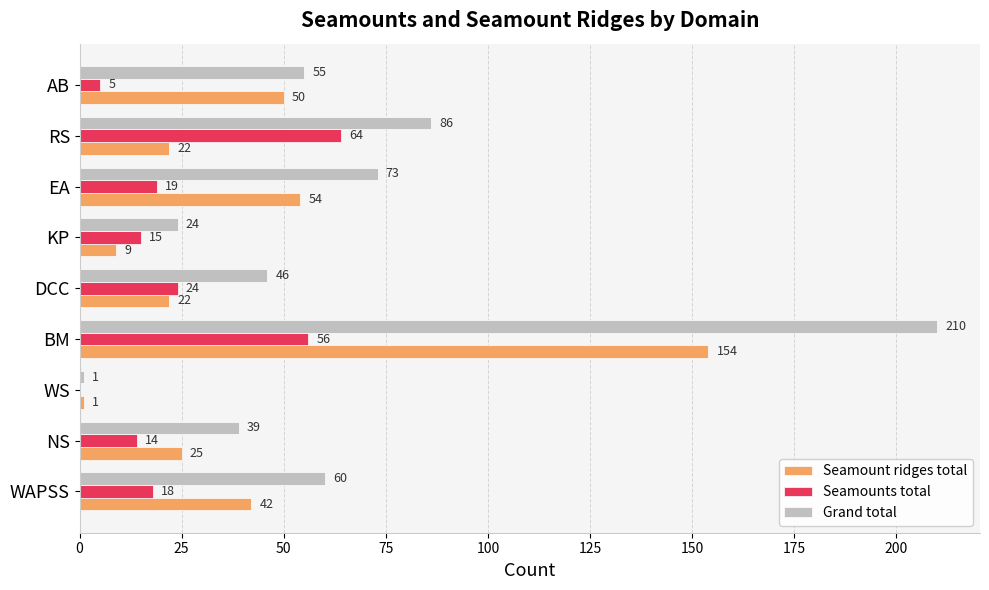

What is the average value of the Grand total series?

66